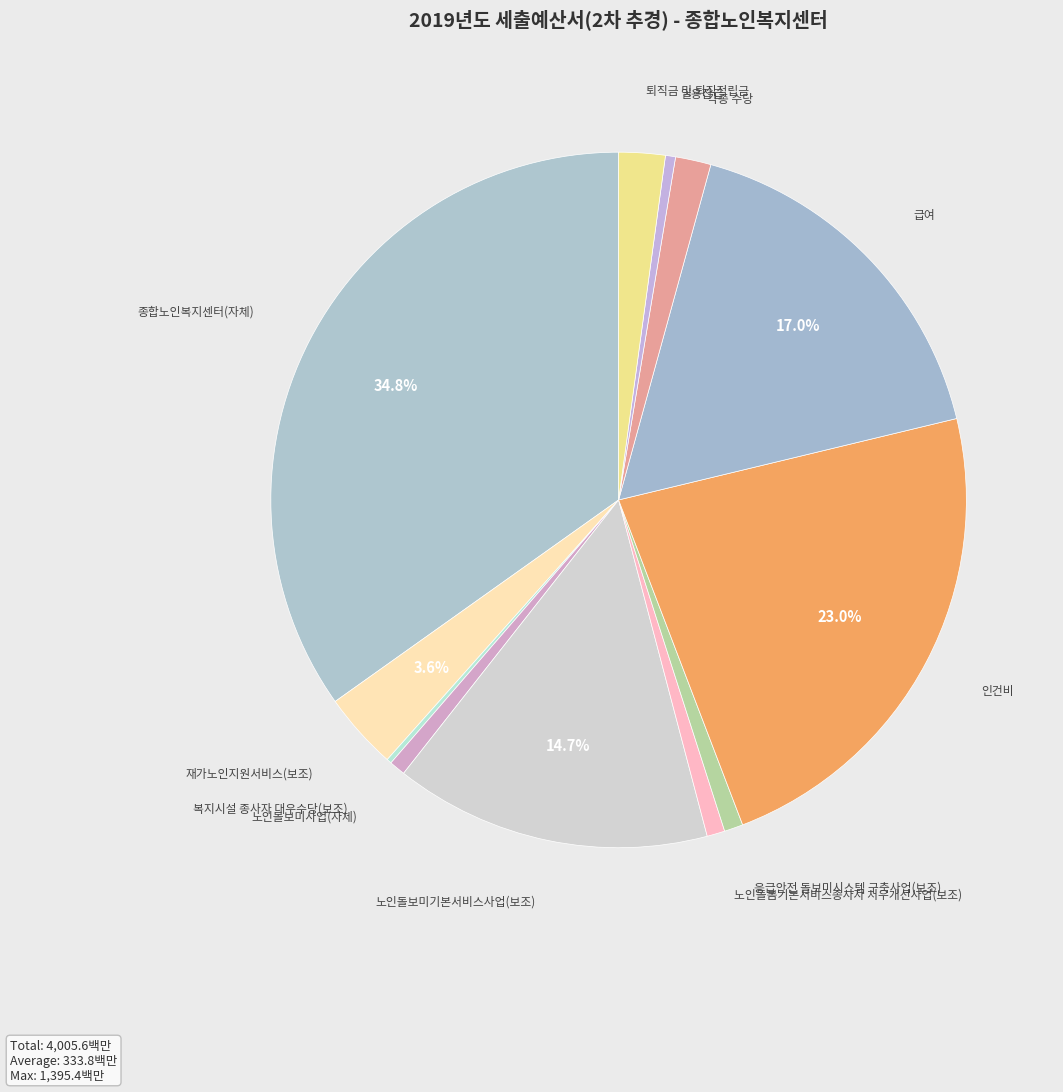

What is the largest slice in the pie chart?

종합노인복지센터(자체)